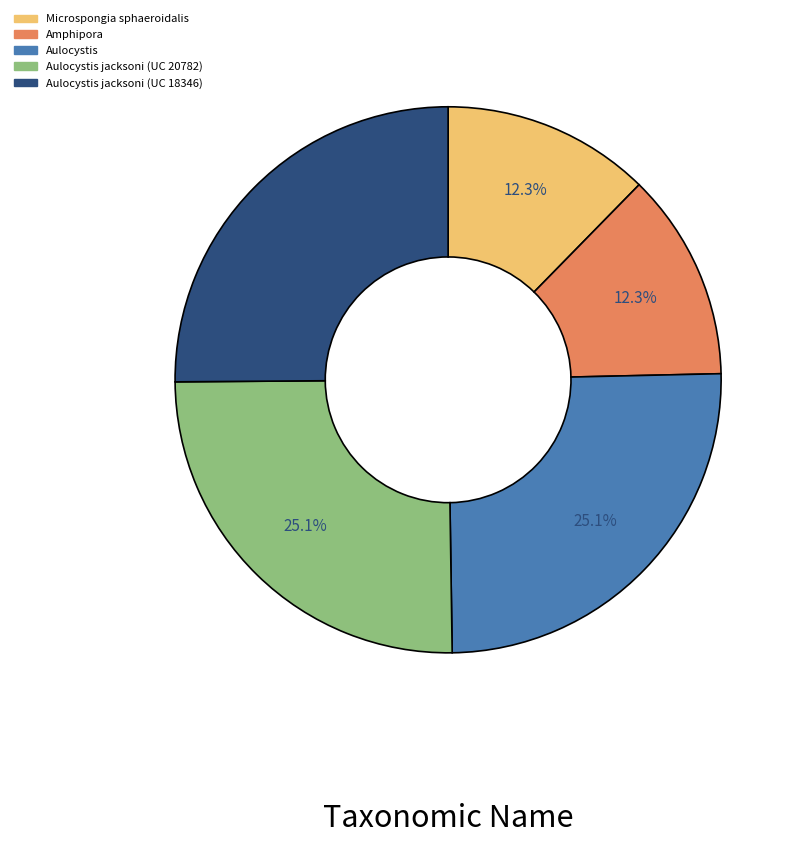

Is there any slice that represents more than half of the pie?

No